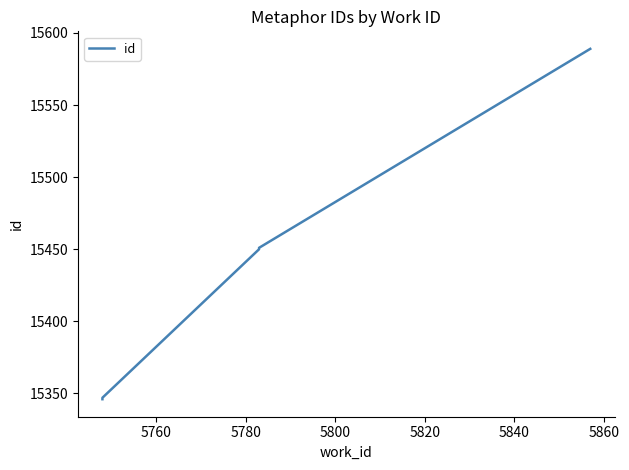

Between 5800 and 5780, which is larger?

5800